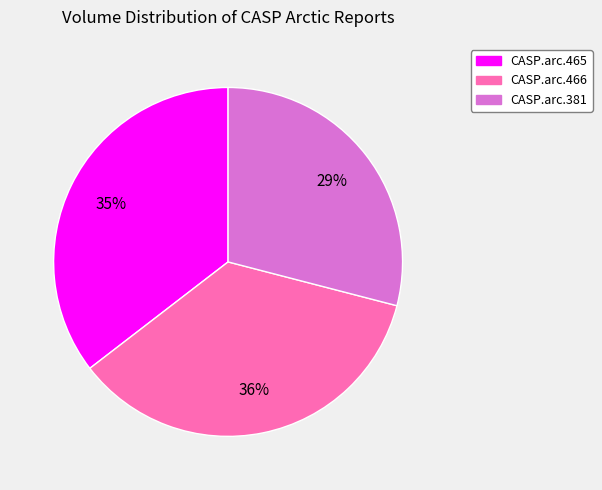

True or false: CASP.arc.381 accounts for 36% of the total.

False